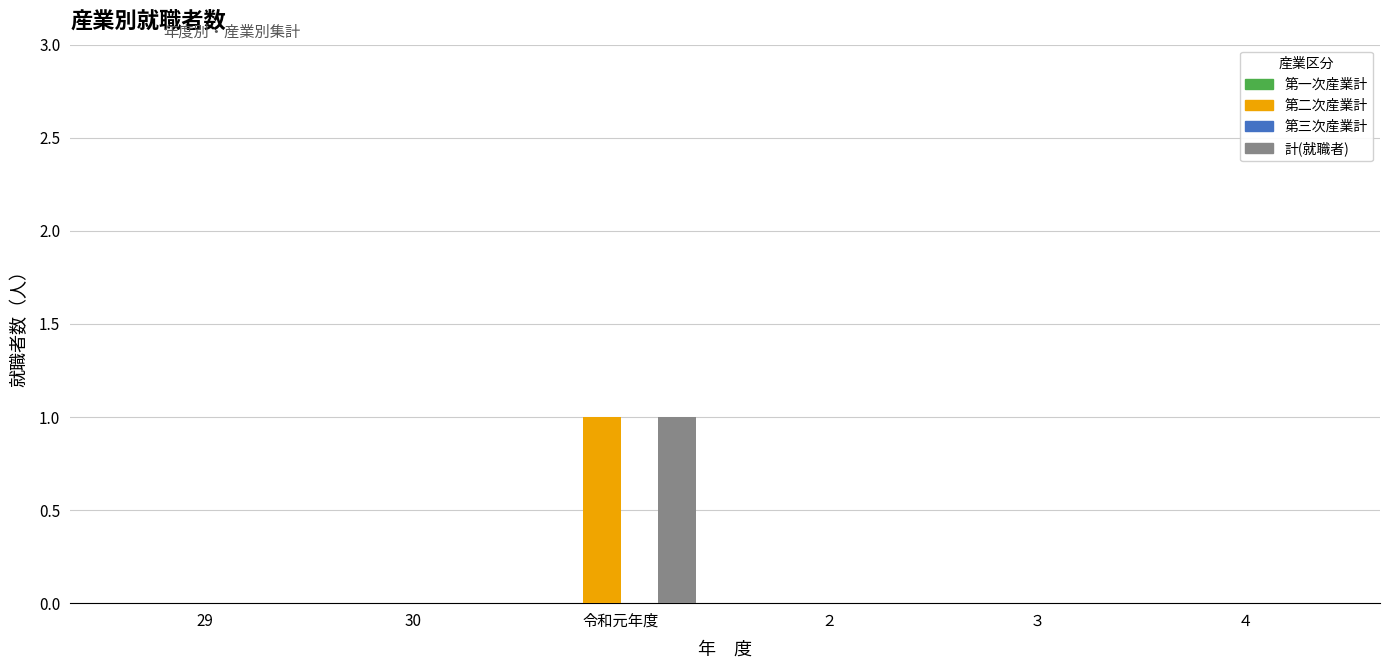

Reading left to right, extract all data points from this chart.

第二次産業計: 29=0	30=0	令和元年度=1	２=0	３=0	４=0
計(就職者): 29=0	30=0	令和元年度=1	２=0	３=0	４=0